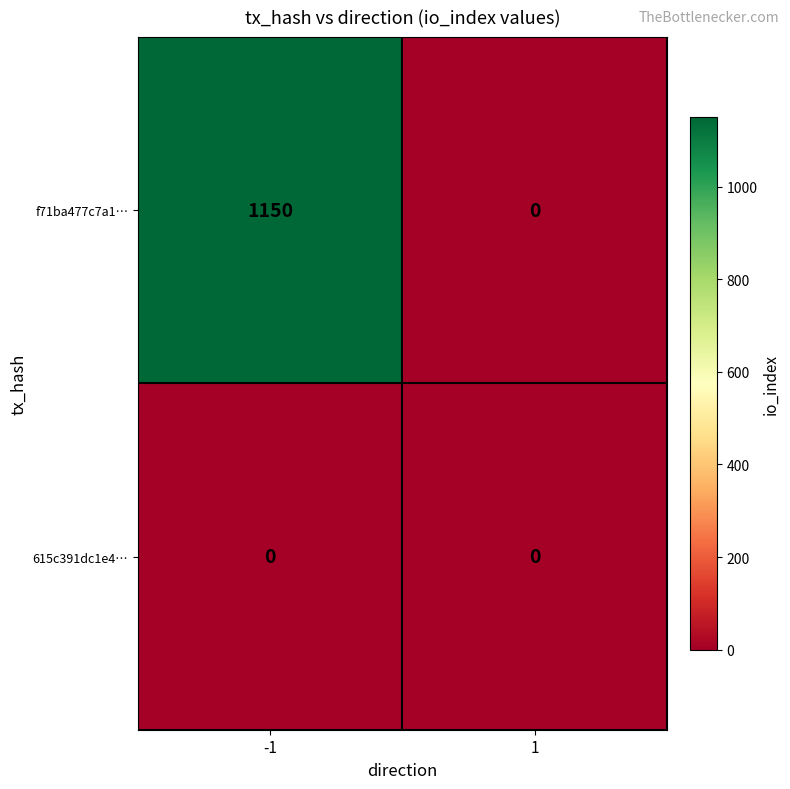

Rank the categories by f71ba477c7a1… value from highest to lowest.

-1, 1